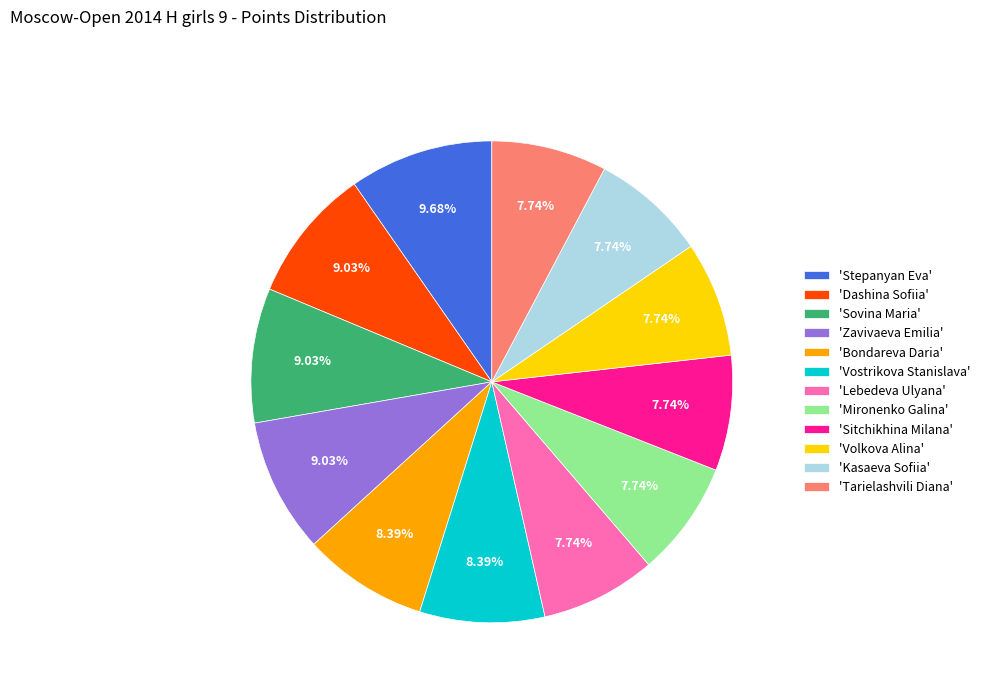

Is the sum of 'Volkova Alina' and 'Lebedeva Ulyana' greater than half?

No